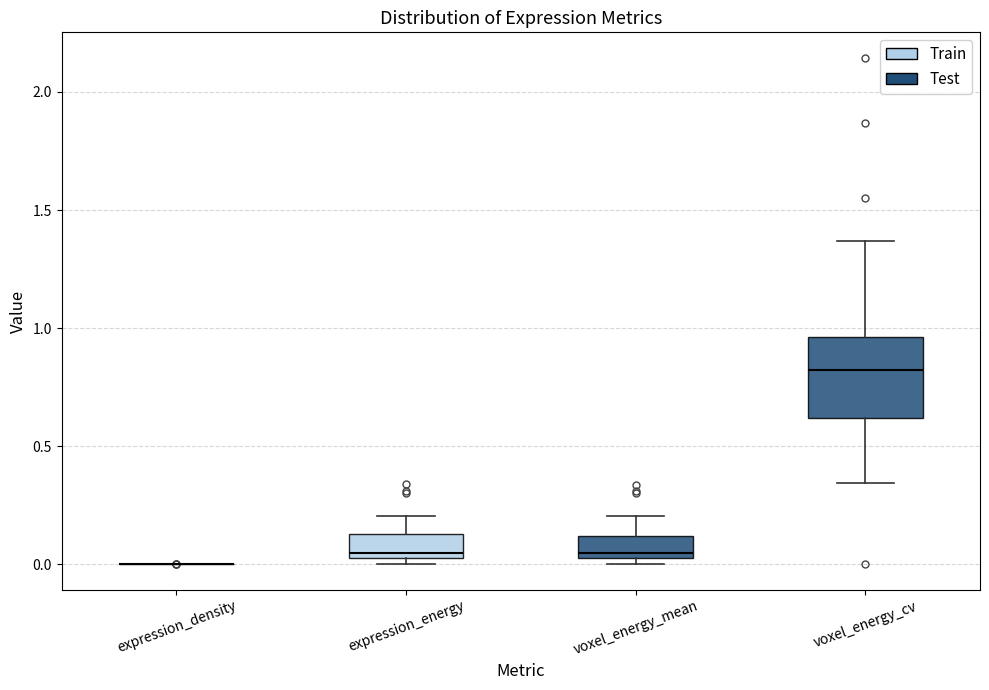

Reading left to right, read every box against the y-axis: the position of its median line, the range the box covers, and the ends of its whiskers. The values are not printed on the chart, so give them approximately, as read against the axis.

expression_density: box collapsed to a line at 0.00, whiskers 0.00 to 0.00
expression_energy: median 0.05 (just above the box's lower edge), box 0.05 to 0.15, whiskers 0.00 to 0.20
voxel_energy_mean: median 0.05 (just above the box's lower edge), box 0.05 to 0.10, whiskers 0.00 to 0.20
voxel_energy_cv: median 0.80, box 0.60 to 0.95, whiskers 0.35 to 1.35